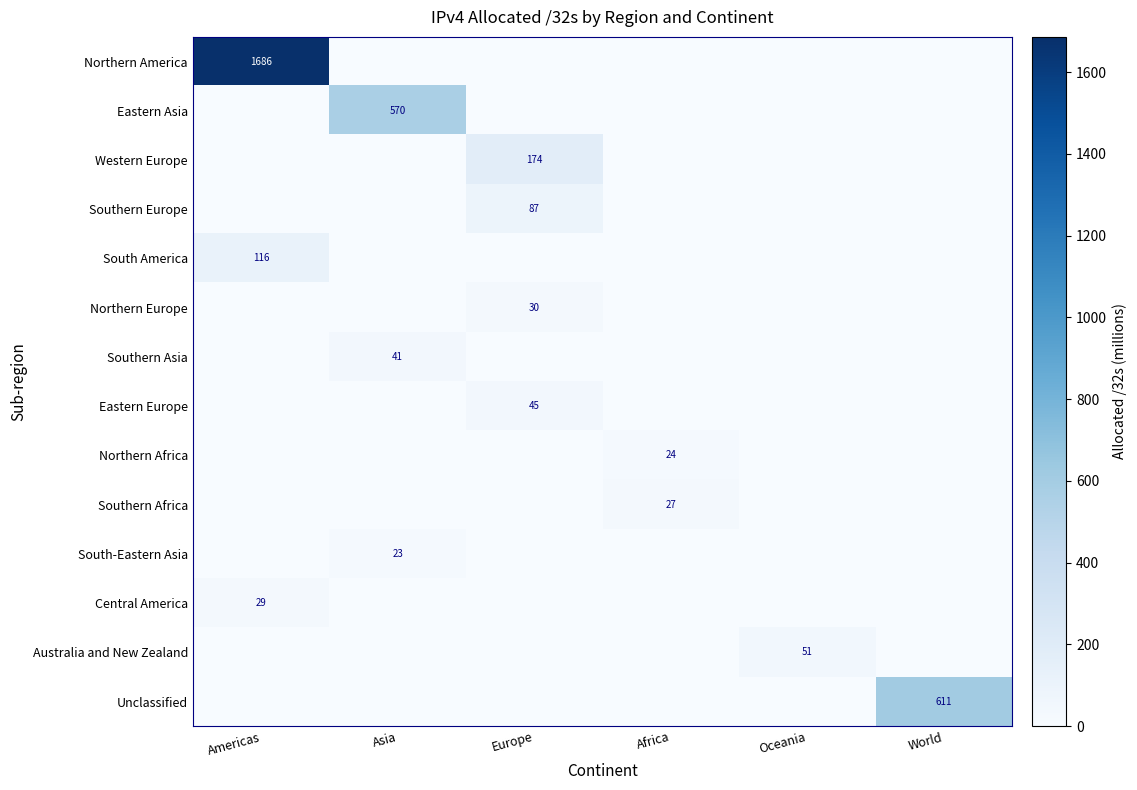

Is it true that Central America equals 19 at Americas?

False